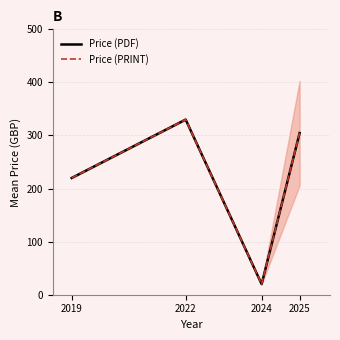

What is the value of the Price (PRINT) point at the 2nd from the left?

330.0